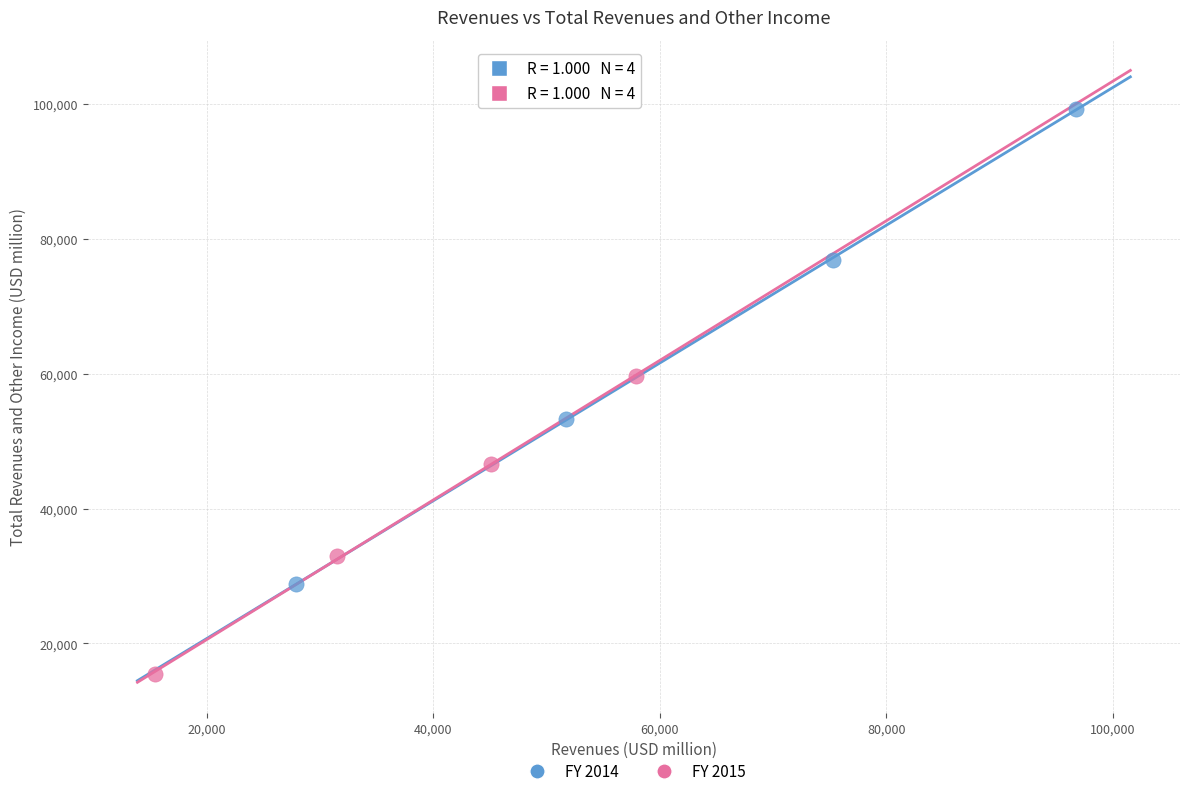

Which series contains the highest Y value?

FY 2014